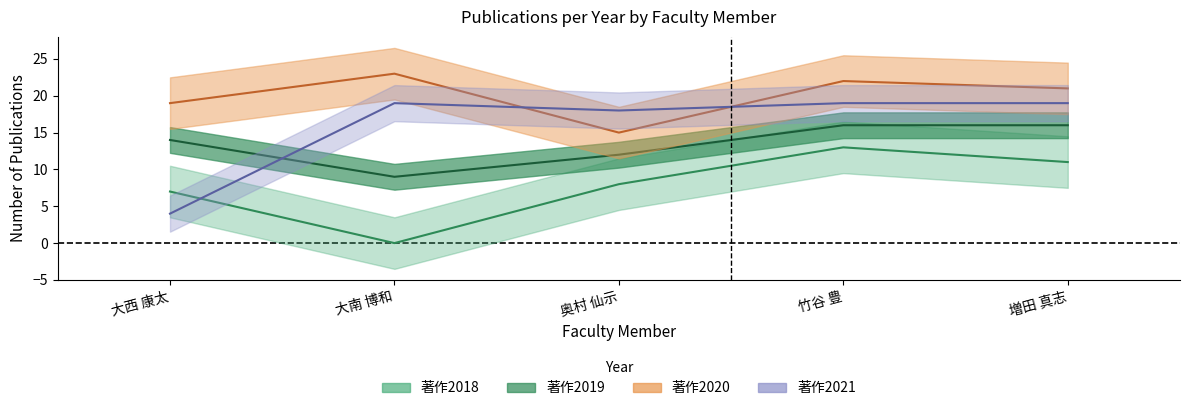

What is the total value across all series at 竹谷 豊?

70